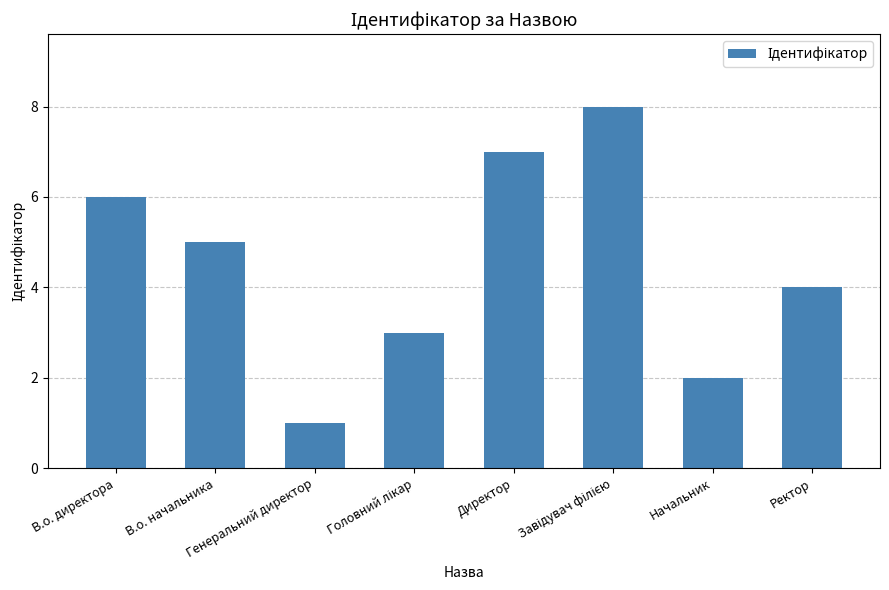

The value at Генеральний директор is 2. True or false?

False